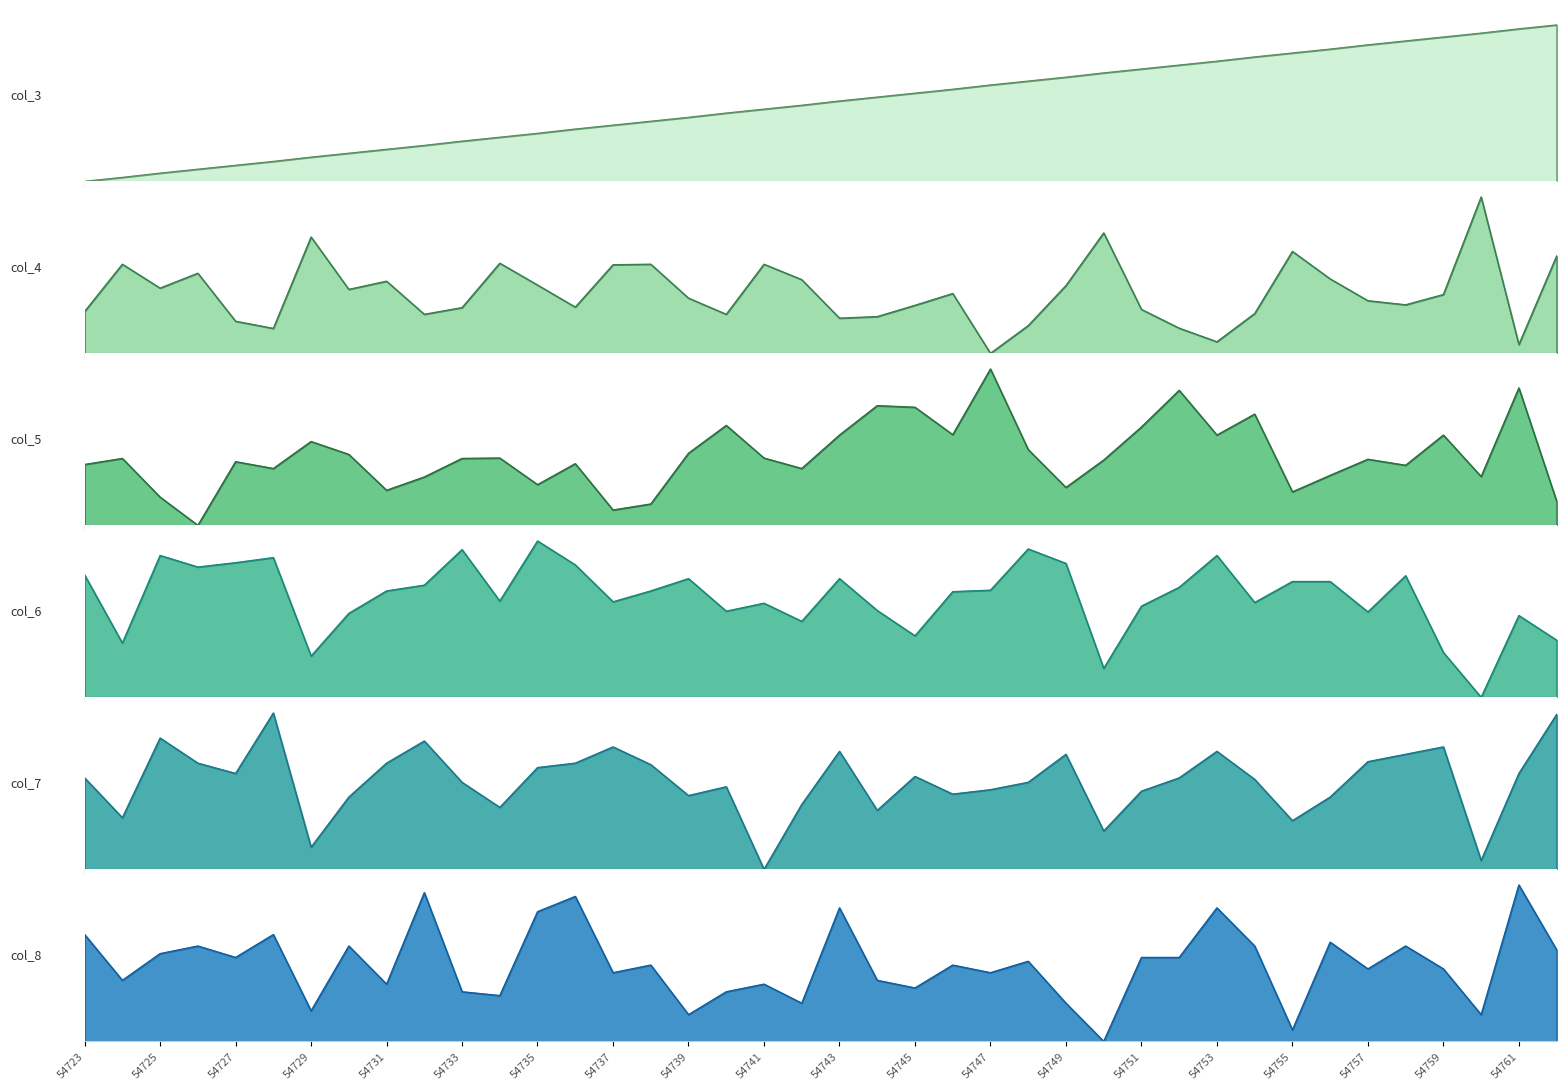

Between which two adjacent categories do col_6 and col_4 first intersect?

54723 and 54724